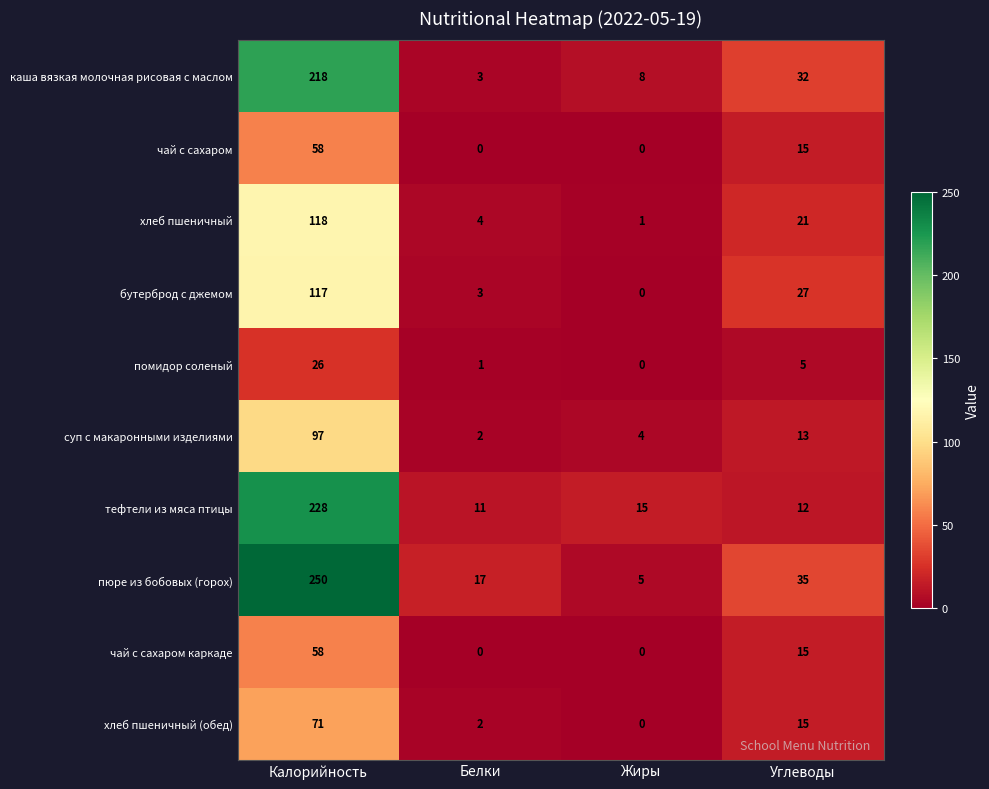

True or false: тефтели из мяса птицы has a value of 228 at Калорийность.

True